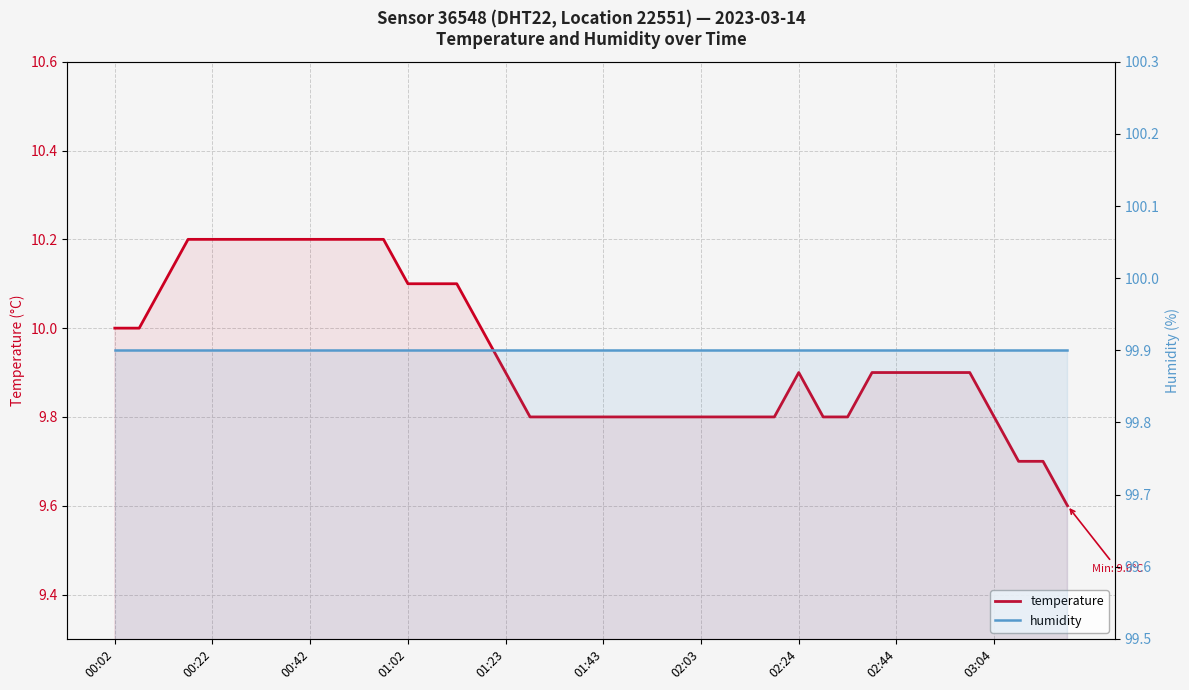

What position from the left is 02:24?

29